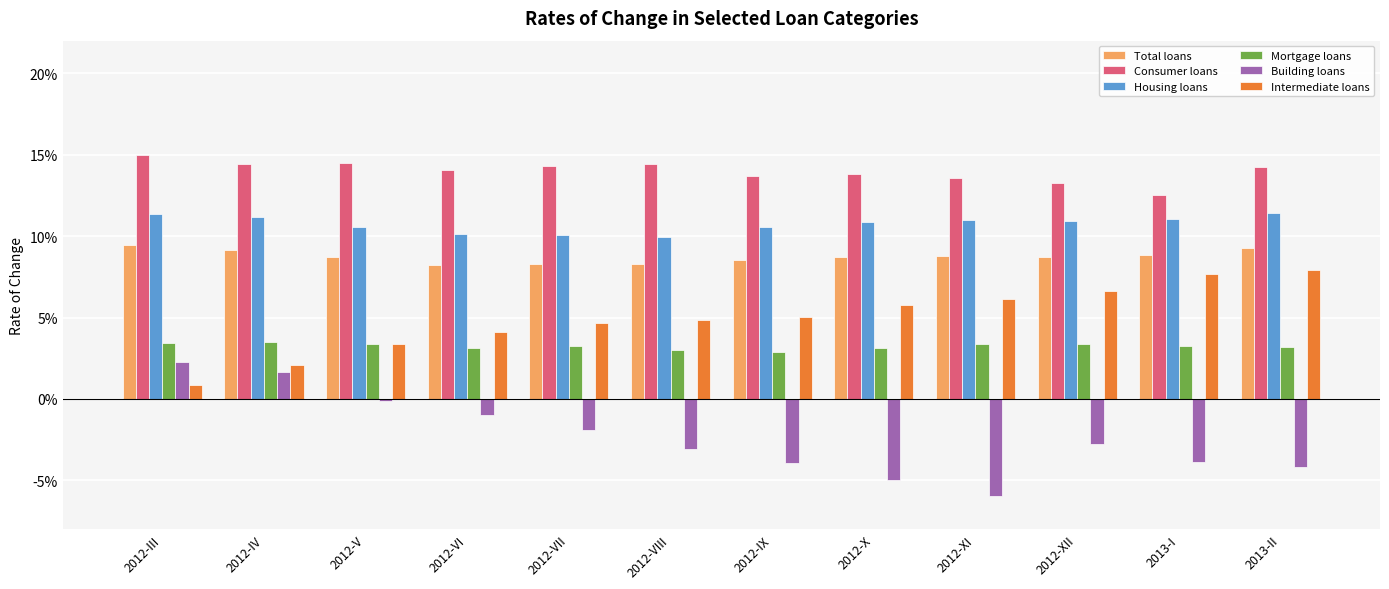

Are the bars horizontal?

No